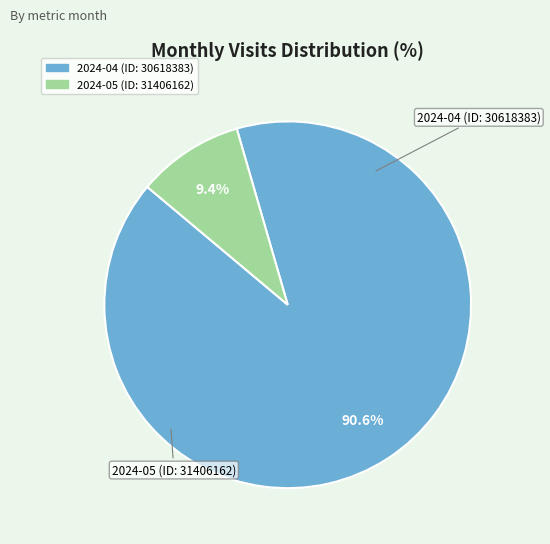

What percentage do 2024-05 (ID: 31406162) and 2024-04 (ID: 30618383) together represent?

100.0%